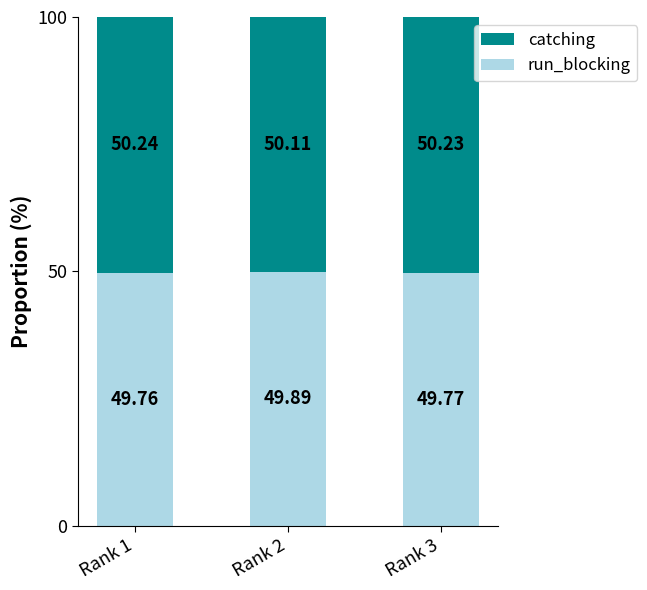

List the labels in order of run_blocking value, largest first.

Rank 2, Rank 3, Rank 1